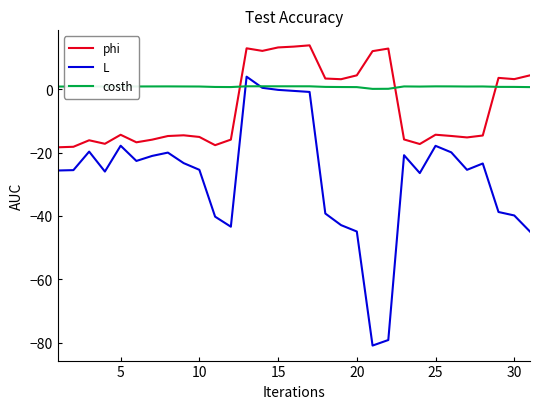

True or false: phi and costh intersect in this chart.

True